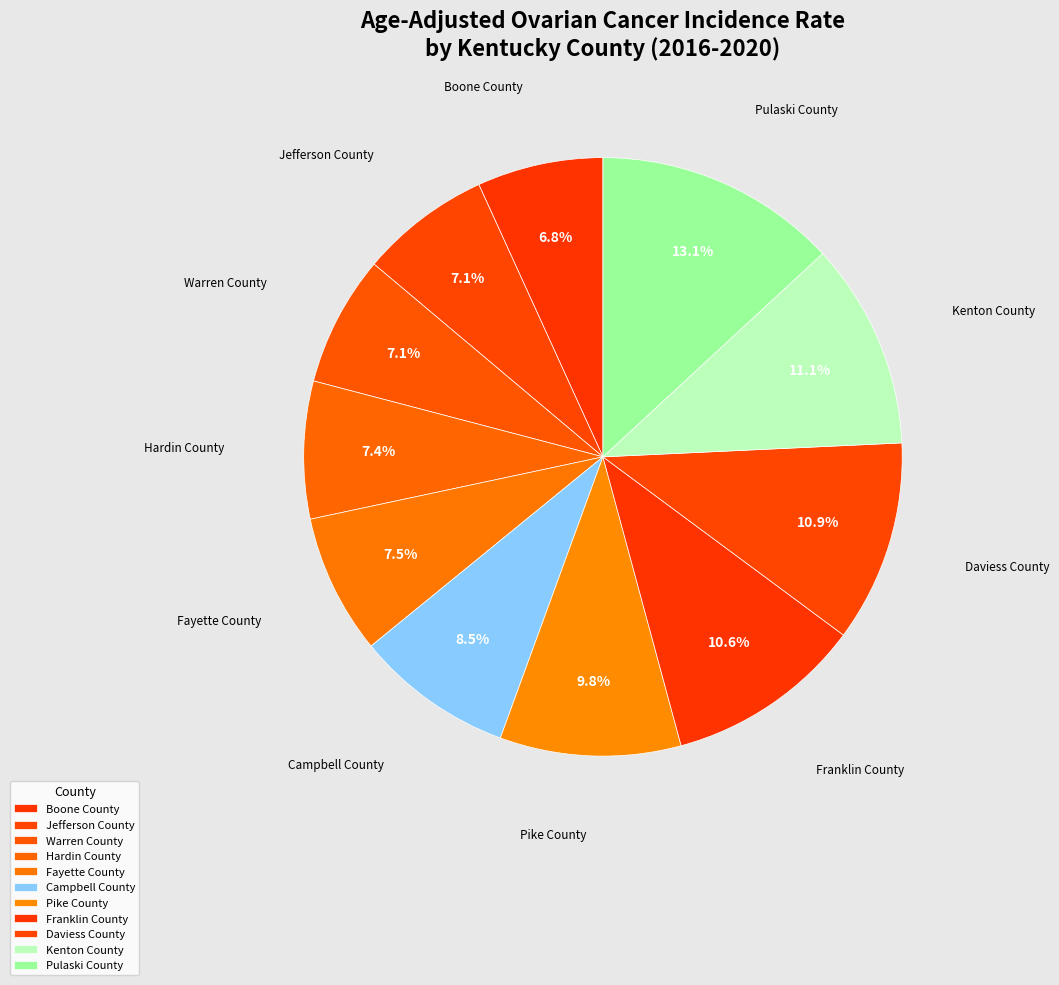

Count the number of slices in the pie.

11